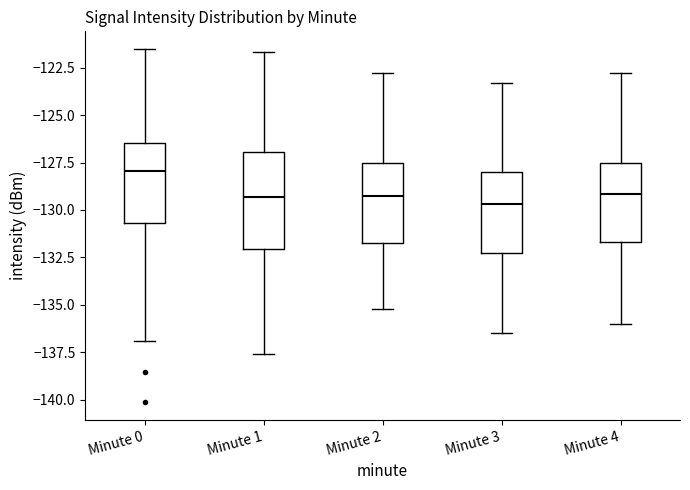

Where does the lower whisker of the box for Minute 1 end on the y-axis? The values are not printed on the chart, so give them approximately, as read against the axis.

-137.5